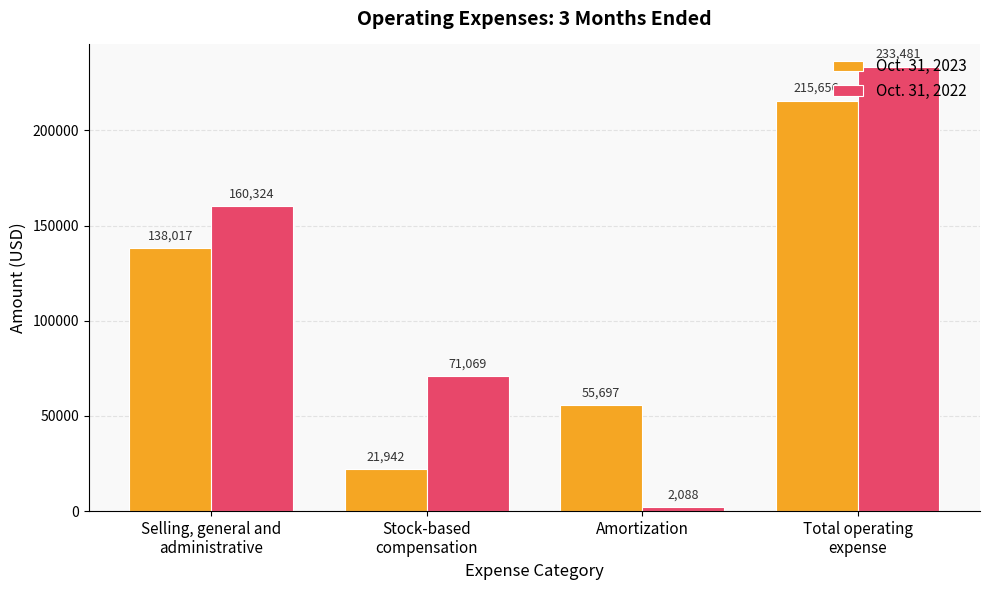

What is the difference between the maximum and second lowest values in the Oct. 31, 2023 series?

159959